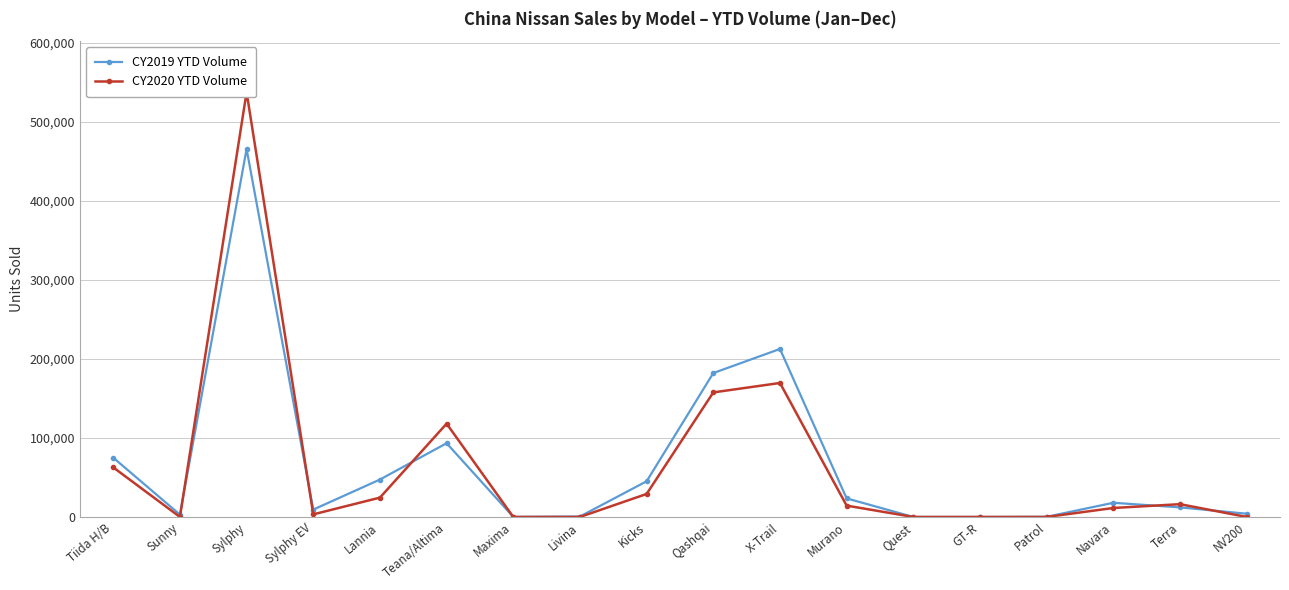

Between which two adjacent categories do CY2020 YTD Volume and CY2019 YTD Volume first intersect?

Sunny and Sylphy